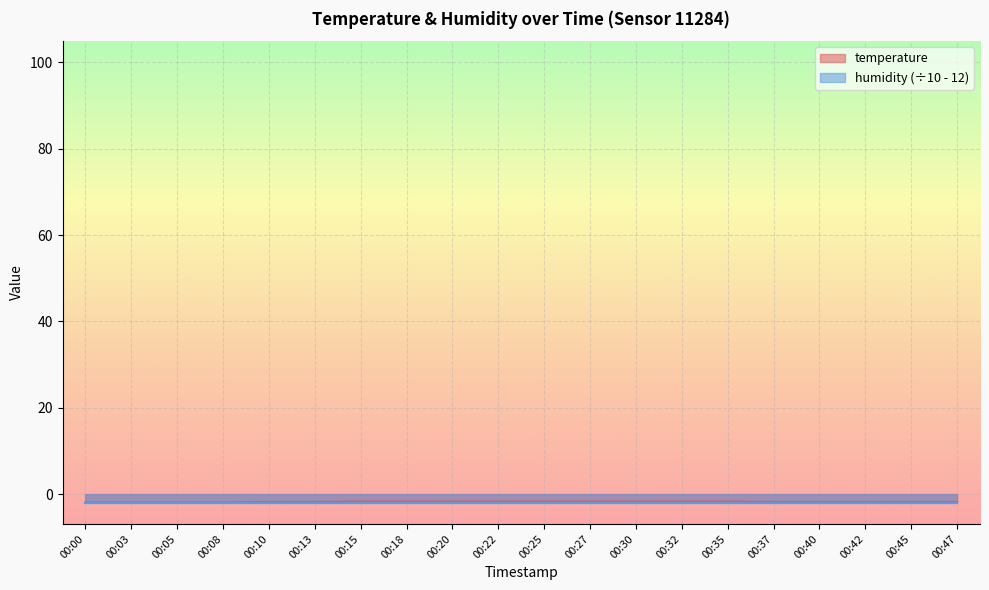

Reading left to right, transcribe all the data shown in this chart.

-1.9	-1.9	-1.9	-1.9	-1.8	-1.8	-1.7	-1.7	-1.7	-1.7	-1.7	-1.7	-1.7	-1.7	-1.7	-1.8	-1.8	-1.8	-1.8	-1.8